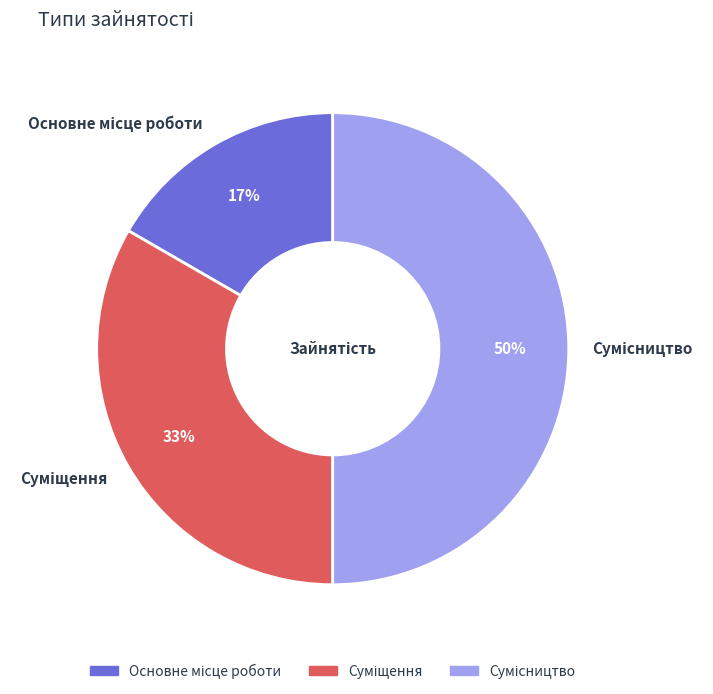

To the nearest percent, what is the difference between the largest and smallest slice percentages?

33%